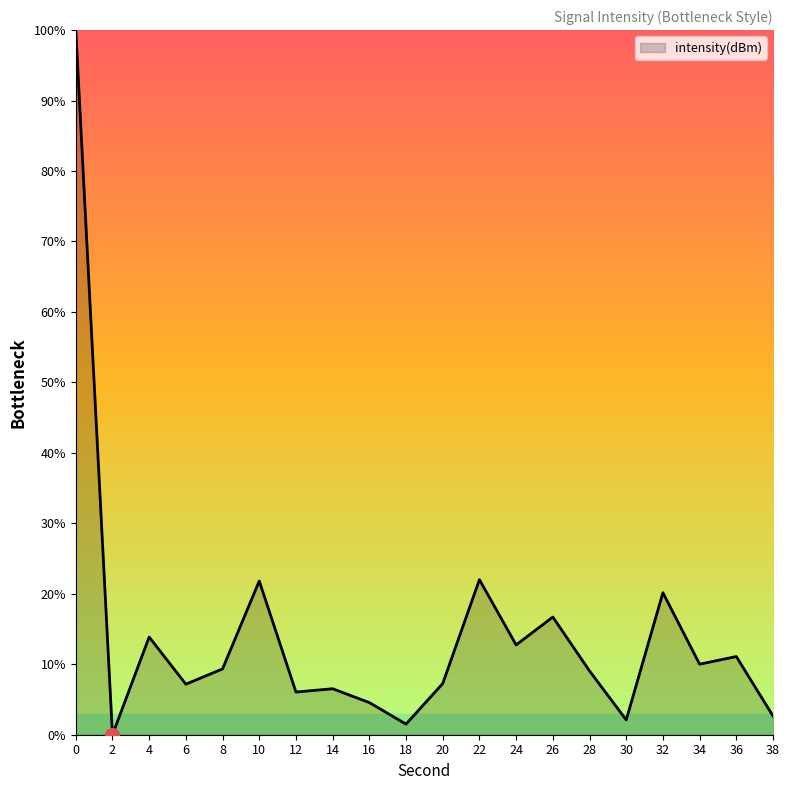

The chart shows a value of 7.2 at 6. True or false?

True